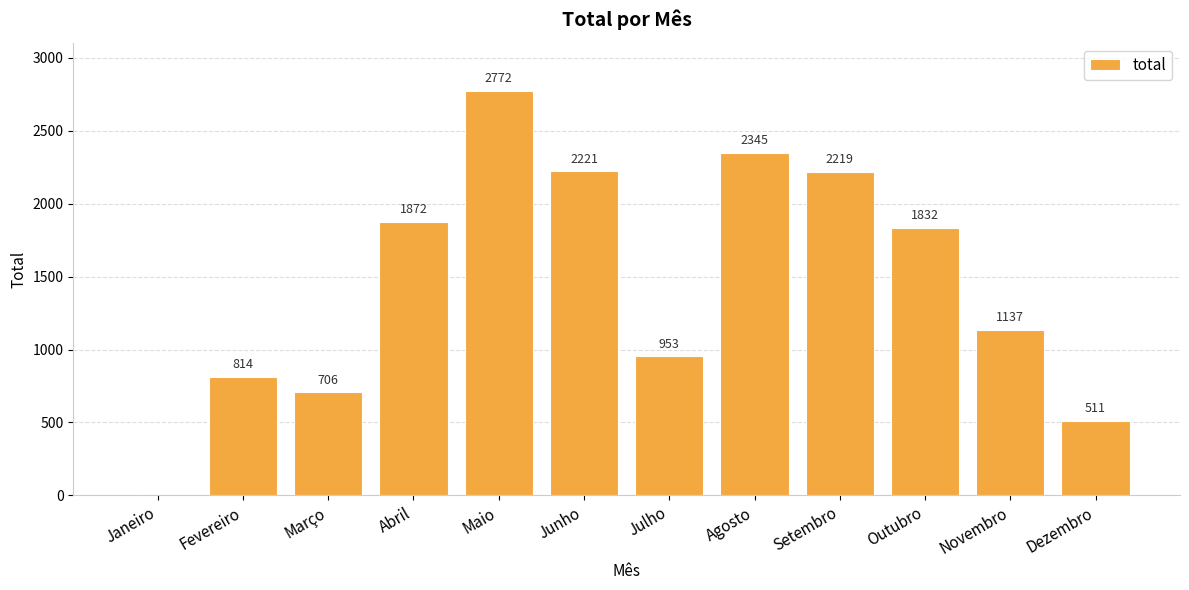

Is it true that the value at Setembro is 1497?

False